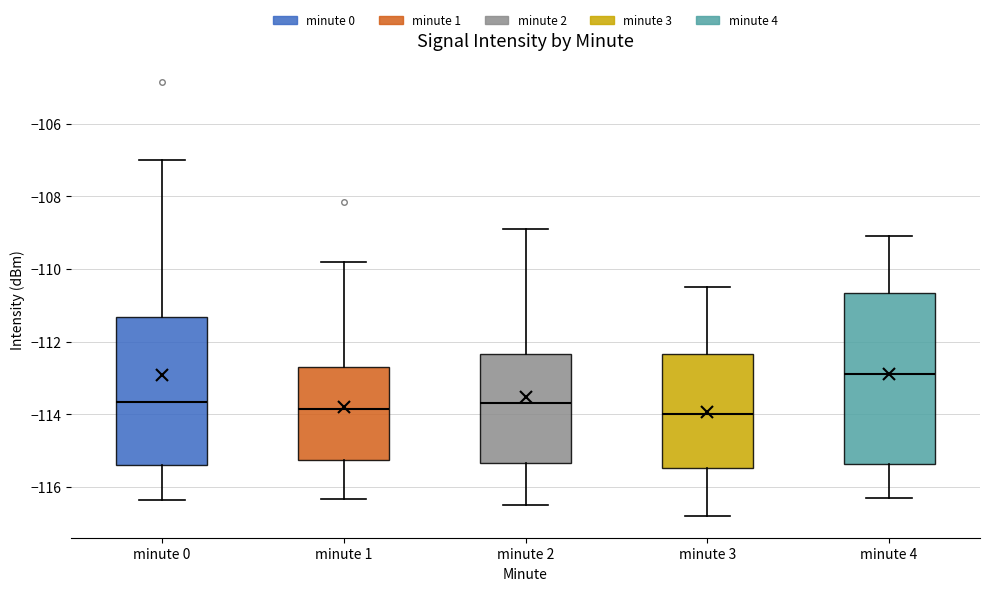

Where does the upper whisker of the box for minute 3 end on the y-axis? The values are not printed on the chart, so give them approximately, as read against the axis.

-110.4